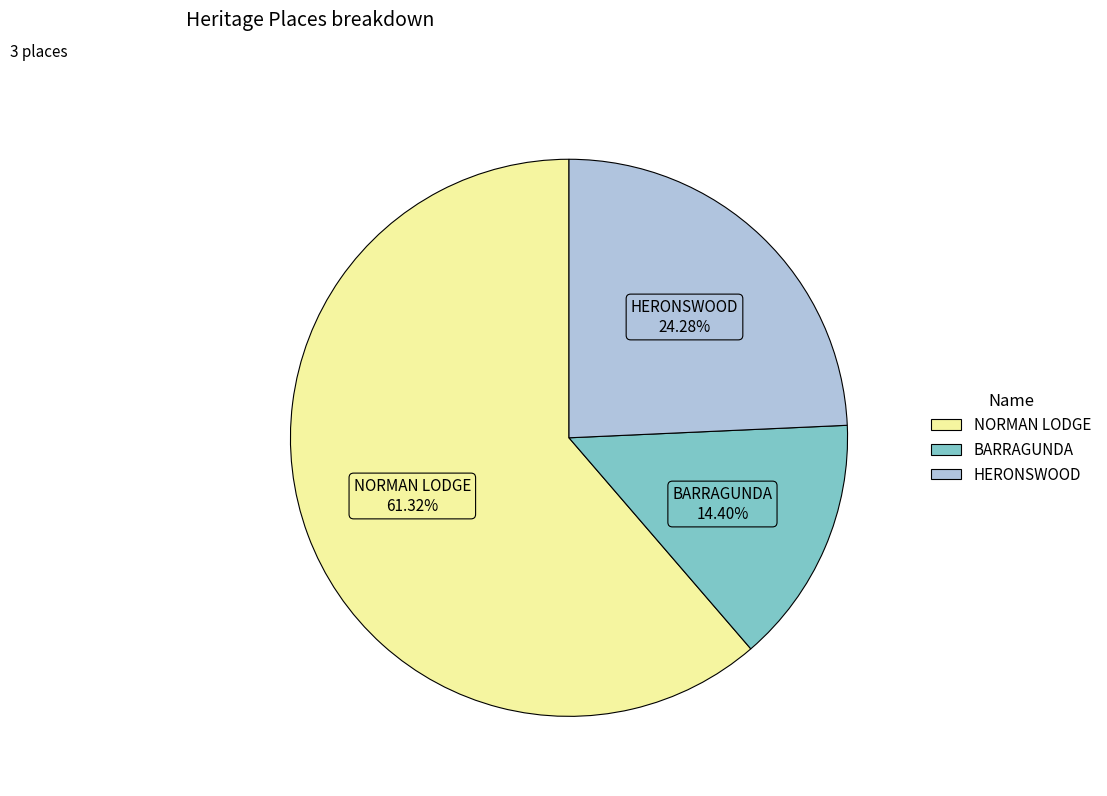

Which category has the smallest portion of the pie?

BARRAGUNDA